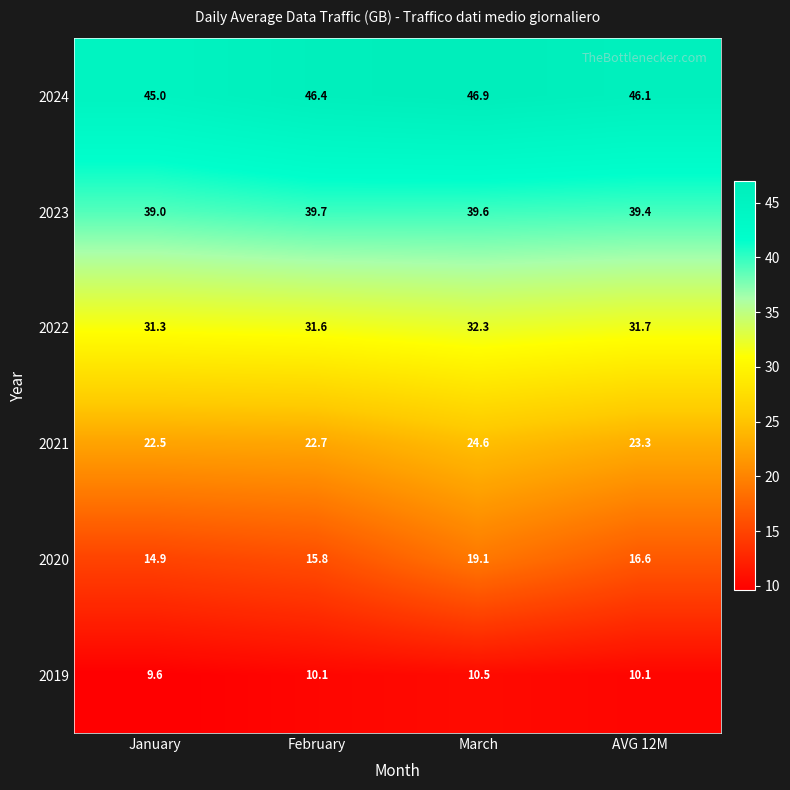

What is the smallest value displayed?

9.6